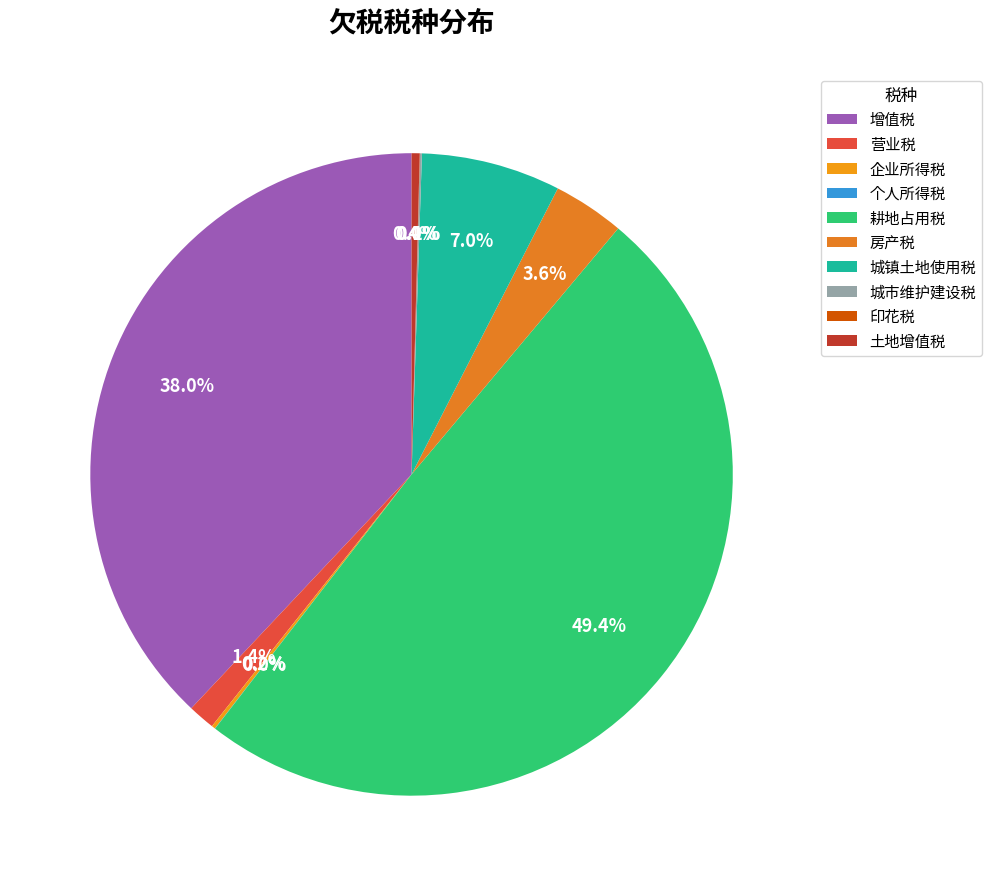

Which has a higher value, 城镇土地使用税 or 耕地占用税?

耕地占用税